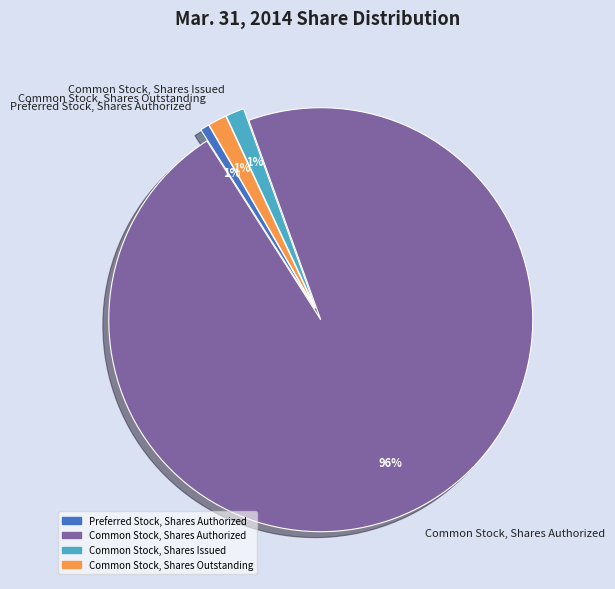

Which category has the biggest portion of the pie?

Common Stock, Shares Authorized